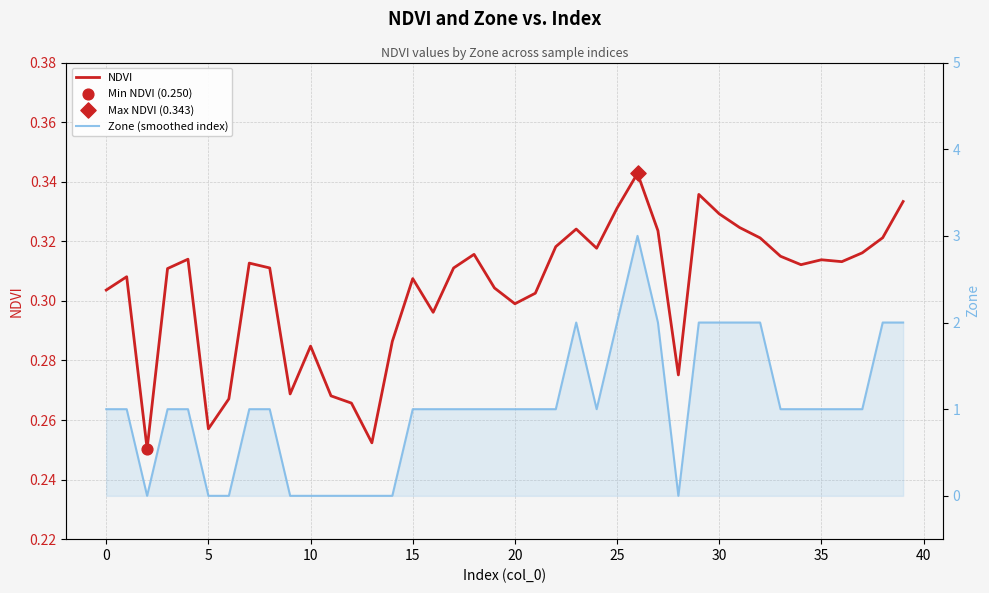

What are all the series names shown in the legend?

NDVI, Zone (smoothed index)